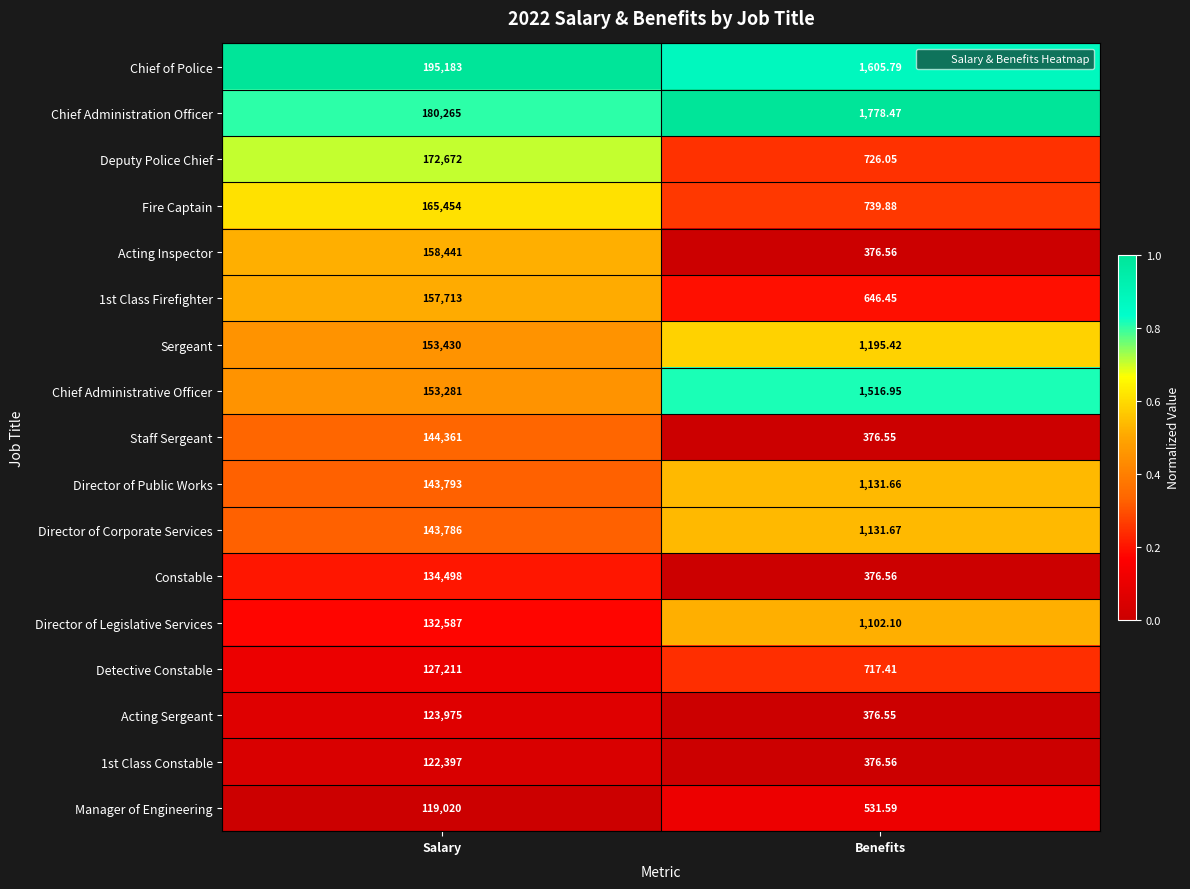

List the labels in order of Acting Inspector value, largest first.

Salary, Benefits